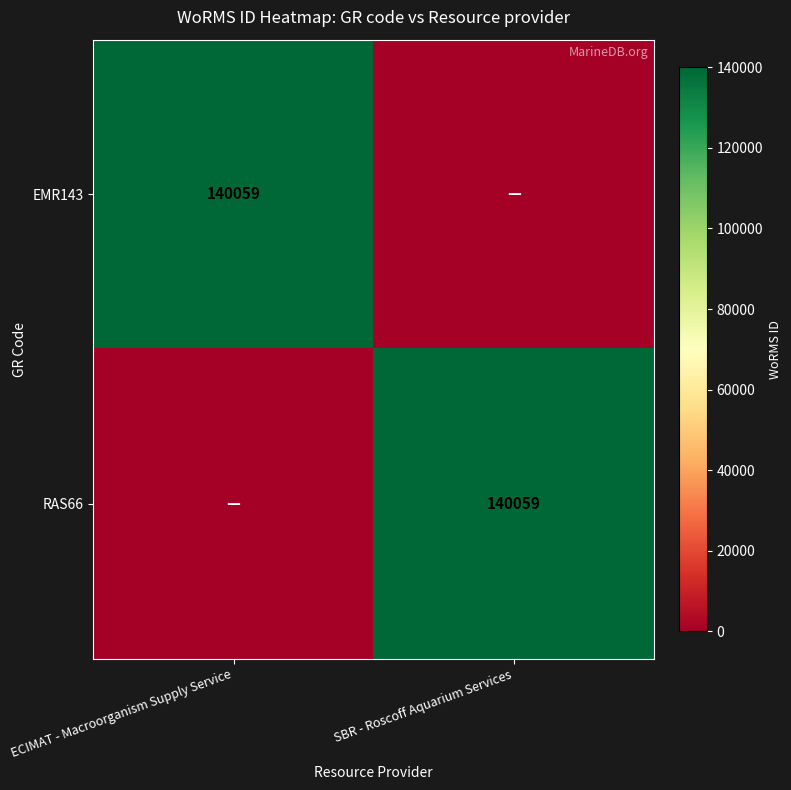

The EMR143 series shows 183918 at ECIMAT - Macroorganism Supply Service. True or false?

False